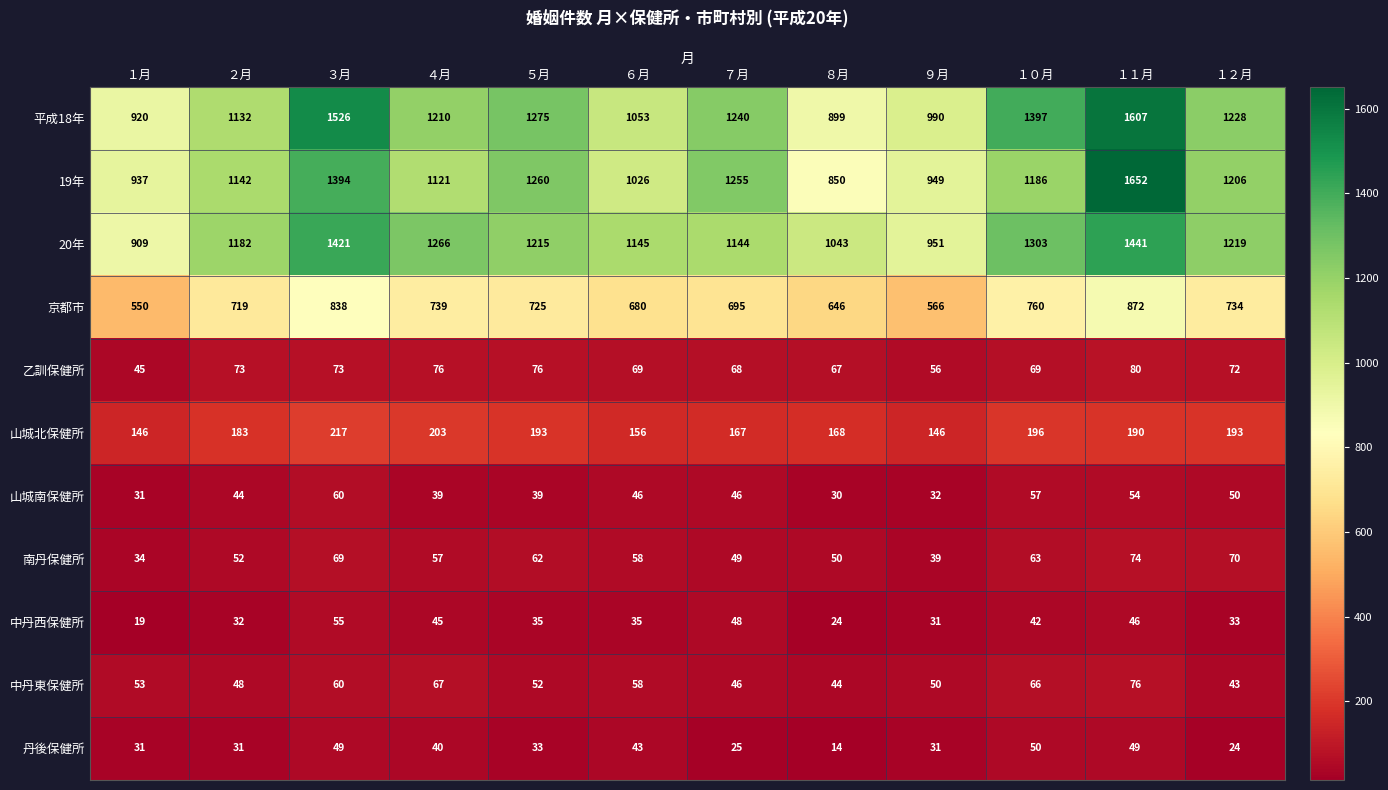

What is the difference between the second highest and second lowest values in the 南丹保健所 series?

31